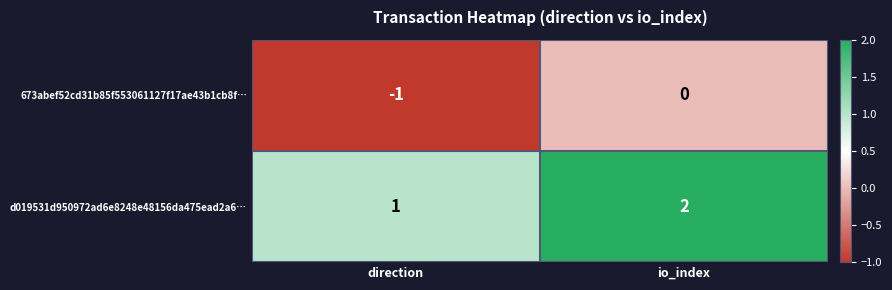

How many series are shown in this chart?

2